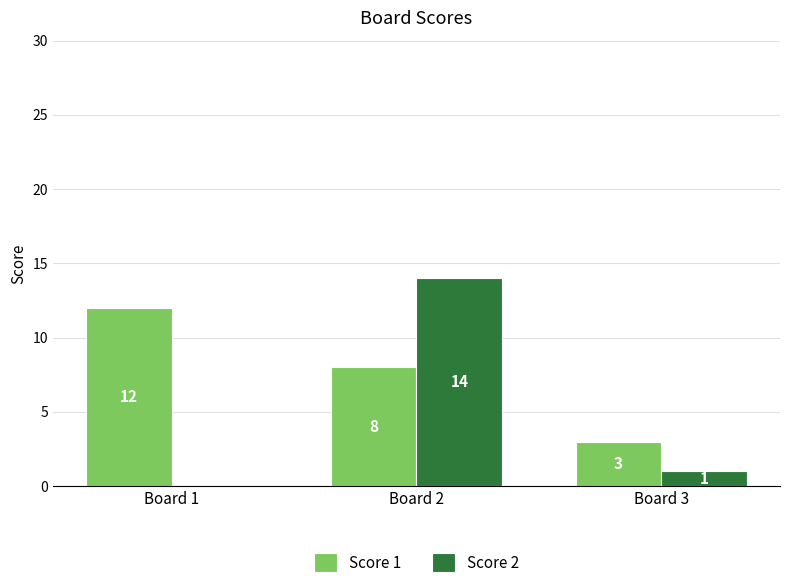

What is the maximum value shown in the chart?

14